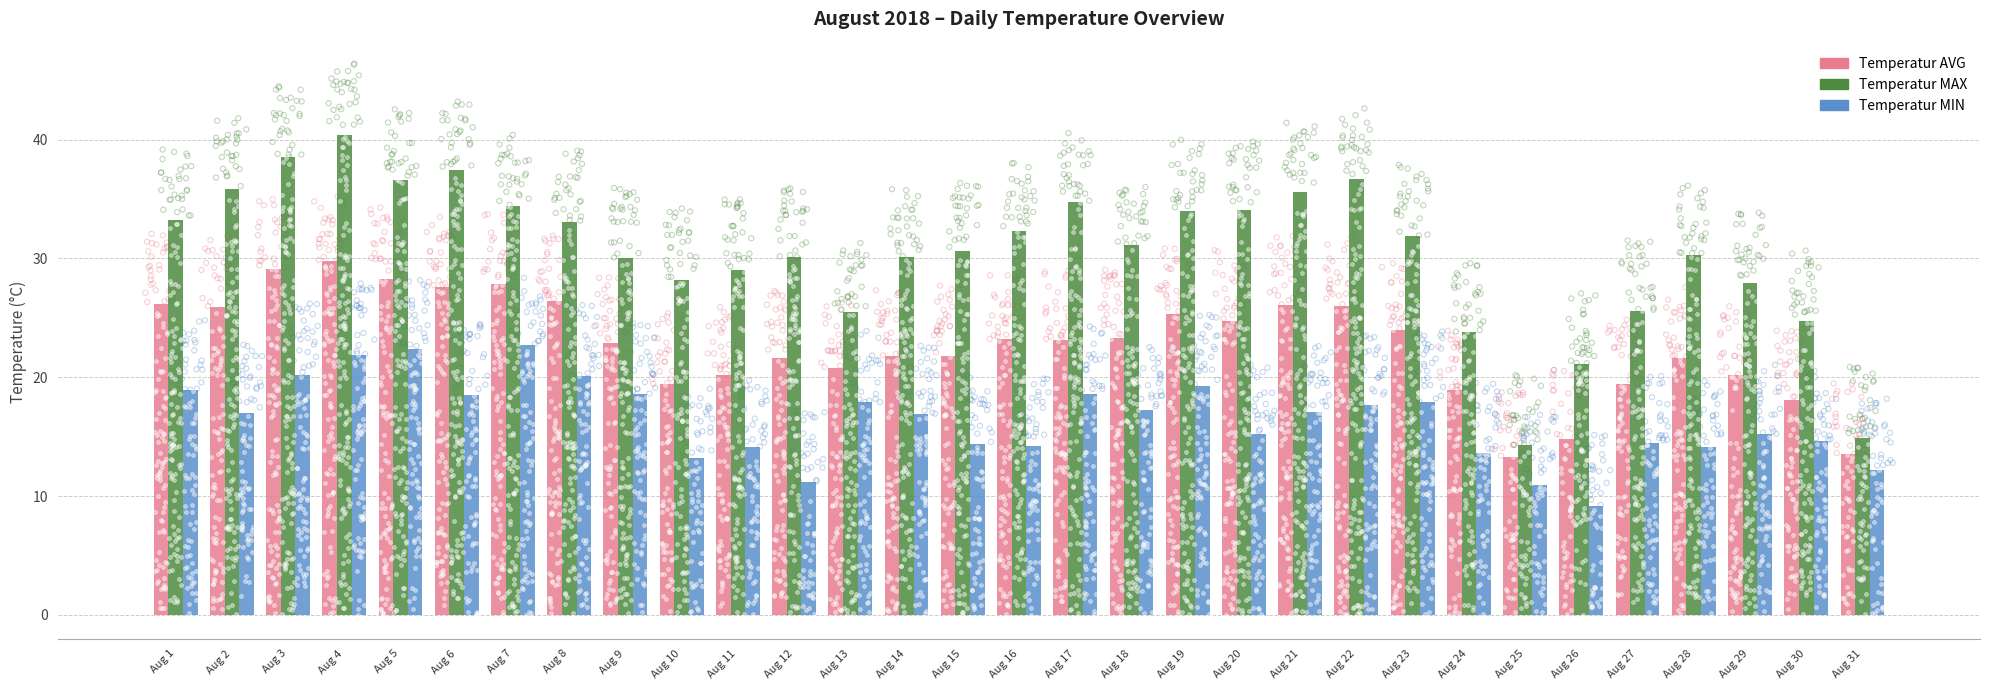

At how many categories does at least one series exceed 13?

31